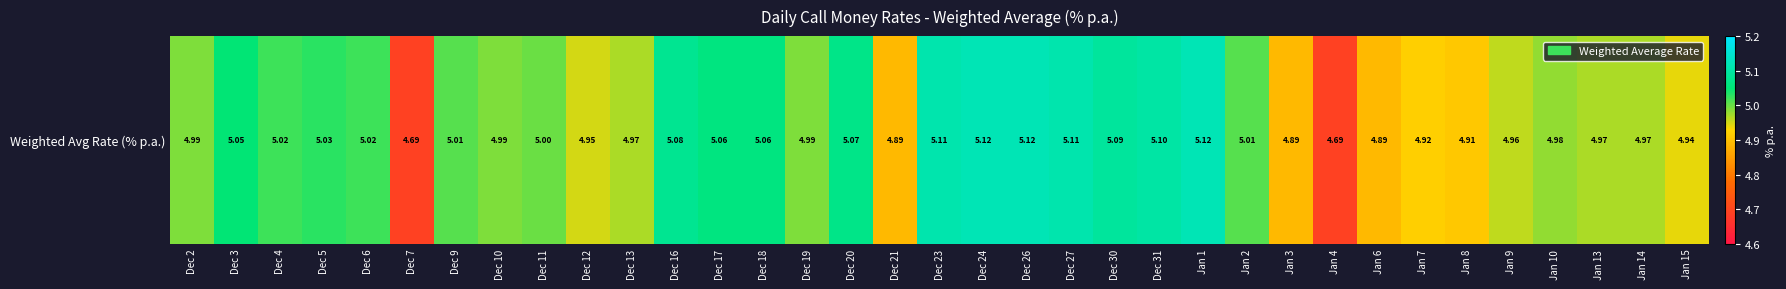

Is it true that the value at Jan 3 is 4.9?

True